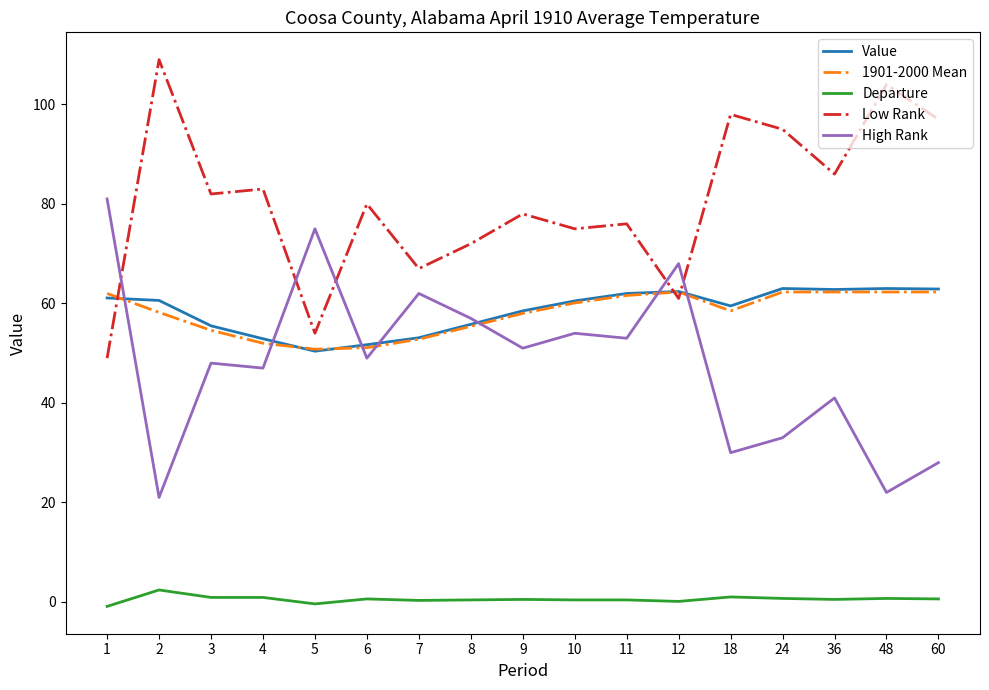

What is the minimum value shown in the chart?

-0.9